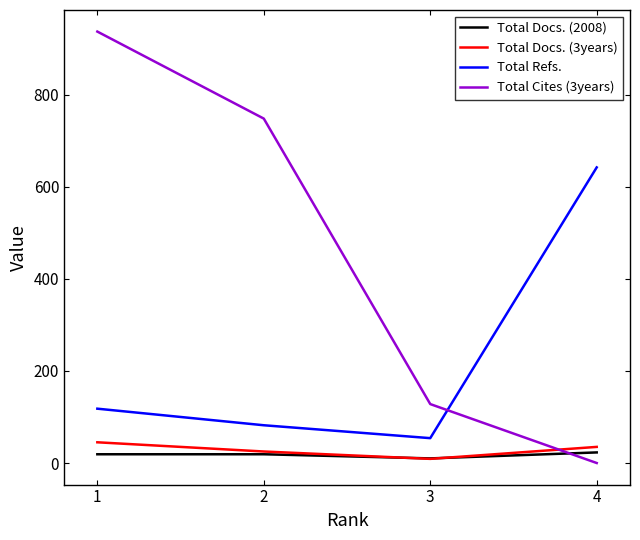

What is the total value across all series at 1?

1119